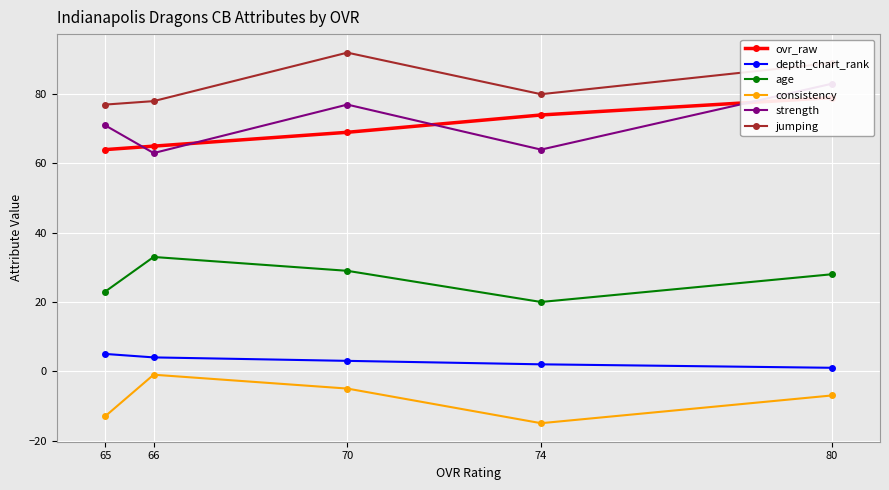

Reading right to left, what are all the values shown in this chart?

ovr_raw: 65=64	66=65	70=69	74=74	80=79
depth_chart_rank: 65=5	66=4	70=3	74=2	80=1
age: 65=23	66=33	70=29	74=20	80=28
consistency: 65=-13	66=-1	70=-5	74=-15	80=-7
strength: 65=71	66=63	70=77	74=64	80=83
jumping: 65=77	66=78	70=92	74=80	80=89